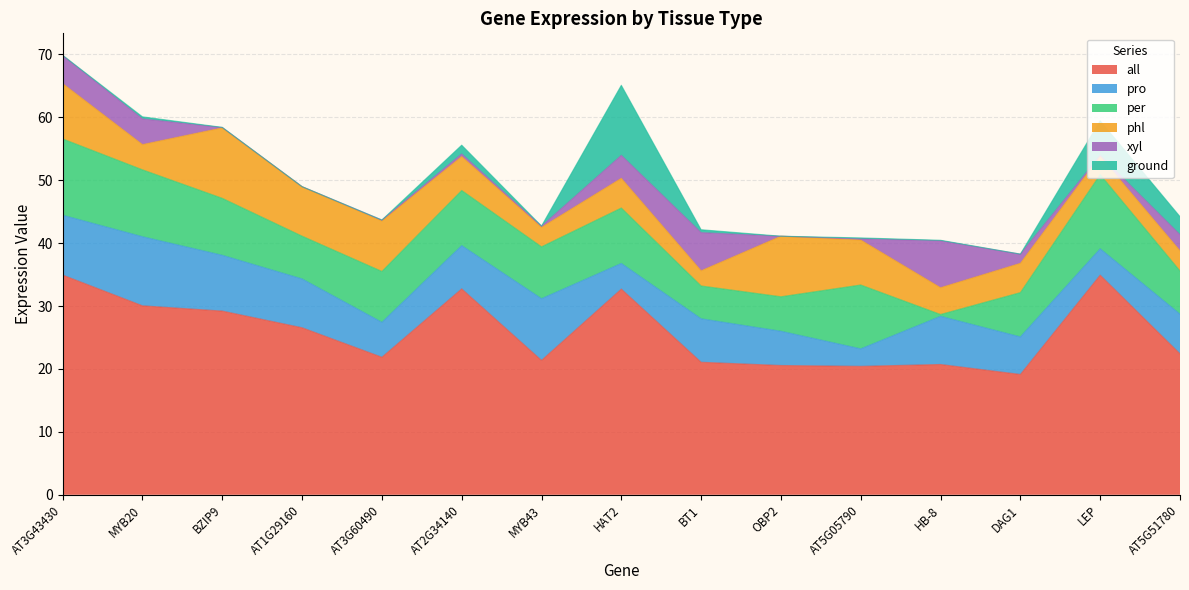

Reading left to right, list all the values displayed in this chart.

all: 34.9	30.0	29.2	26.5	21.9	32.7	21.4	32.7	21.1	20.5	20.4	20.7	19.1	34.9	22.4
pro: 9.5	11.0	8.9	7.8	5.6	6.9	9.8	4.1	6.9	5.4	2.8	7.7	6.0	4.2	6.3
per: 12.1	10.6	9.1	6.8	8.1	8.8	8.2	8.8	5.2	5.5	10.1	0.3	7.0	11.8	6.9
phl: 8.8	4.0	11.2	7.8	8.0	5.4	3.1	4.7	2.4	9.6	7.1	4.3	4.7	2.9	3.2
xyl: 4.5	4.1	0.1	0.0	0.1	0.4	0.2	3.7	6.1	0.0	0.2	7.5	1.5	0.1	2.6
ground: 0.0	0.3	0.0	0.0	0.0	1.4	0.0	11.1	0.5	0.0	0.1	0.1	0.0	5.5	2.9